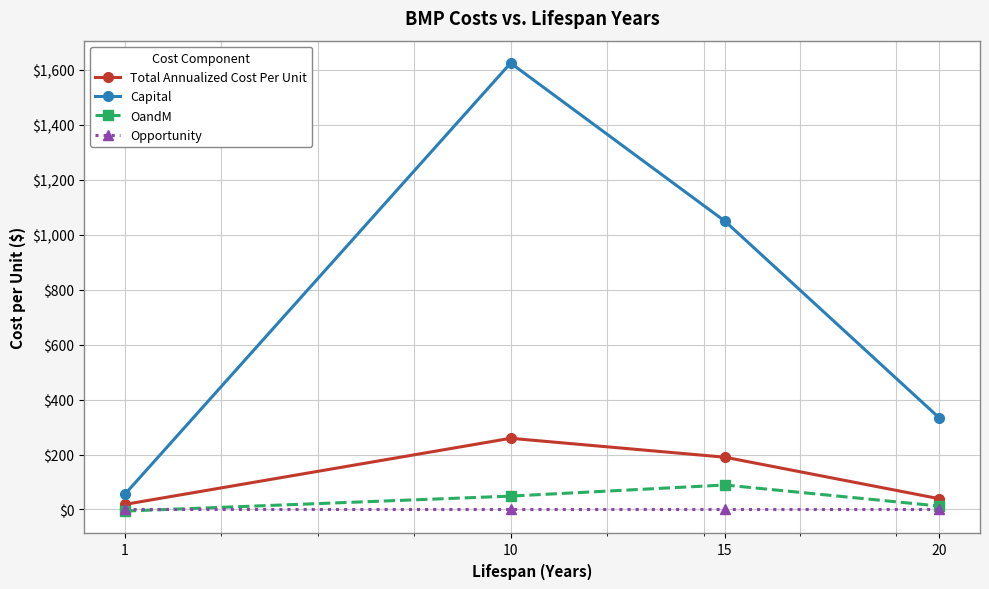

True or false: Opportunity has more than 2 points higher than both neighbors.

False